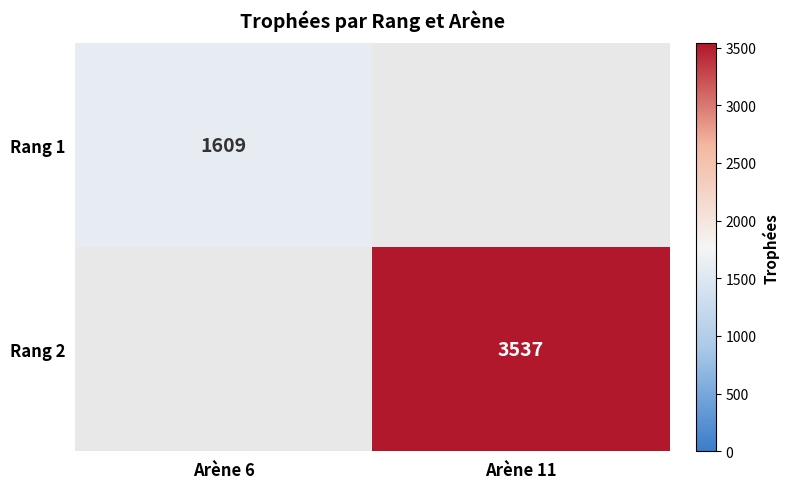

The Rang 2 series shows 3537 at Arène 11. True or false?

True